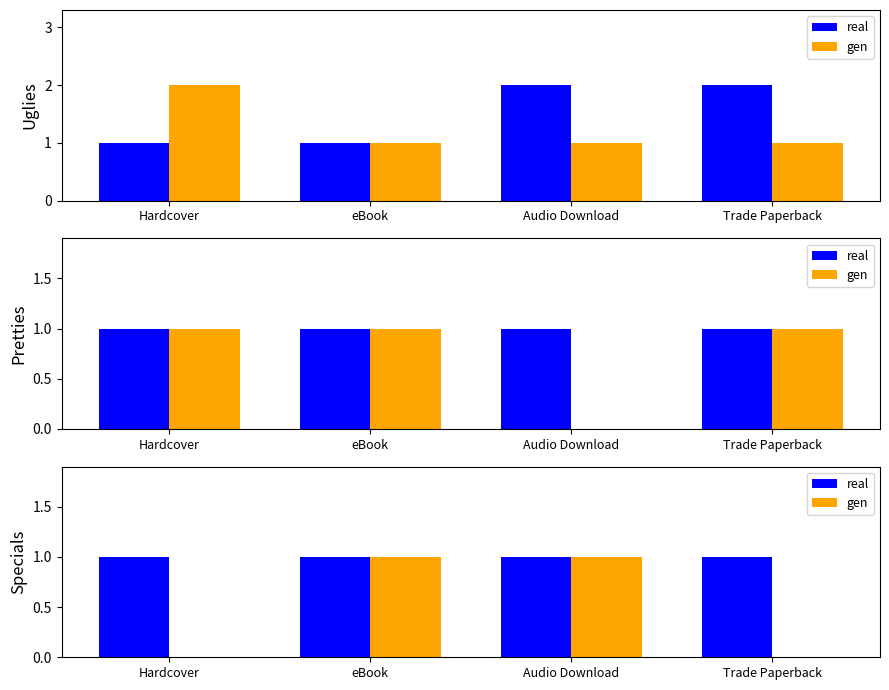

List the series in order of their peak value, lowest first.

real, gen